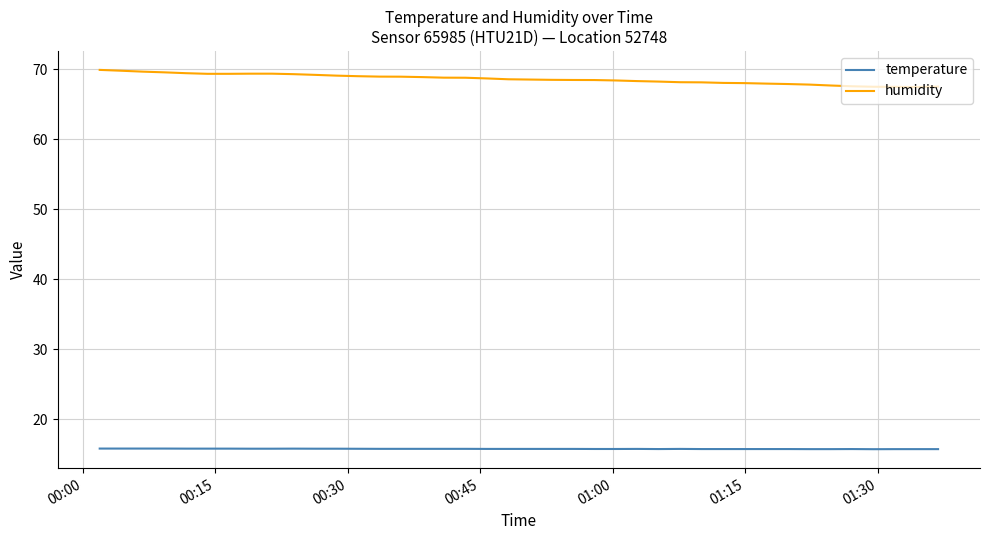

What is the sum of all temperature values?

629.4